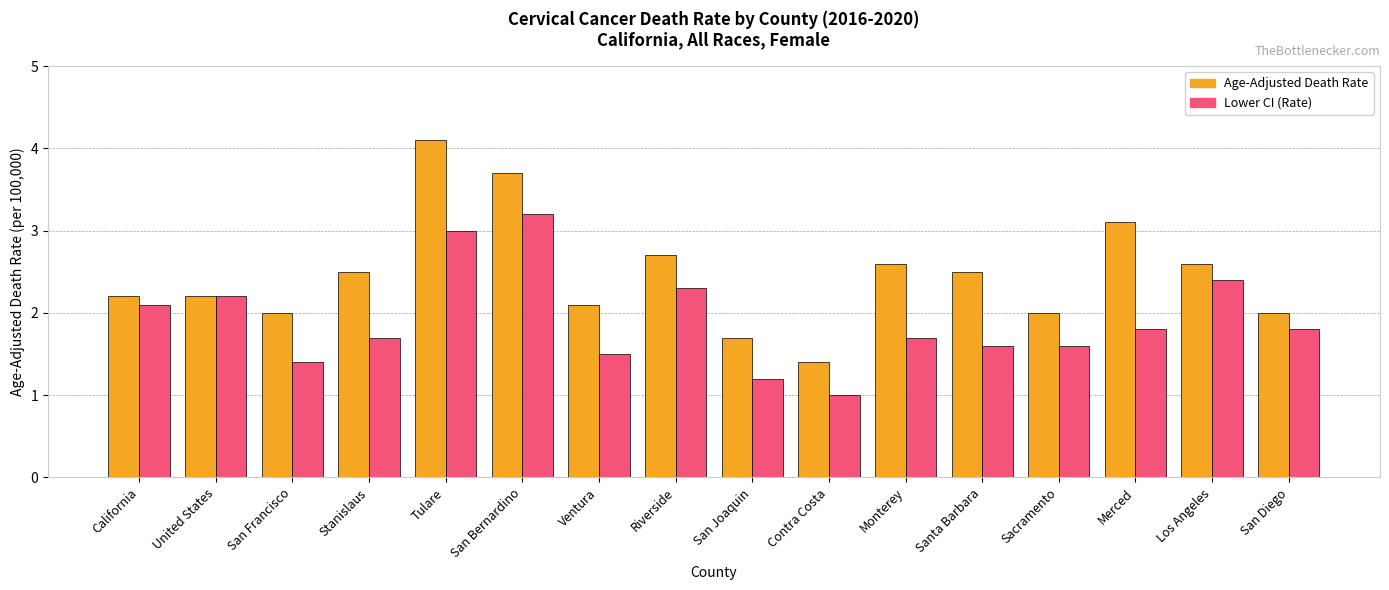

What value does the Lower CI (Rate) series have at Merced?

1.8